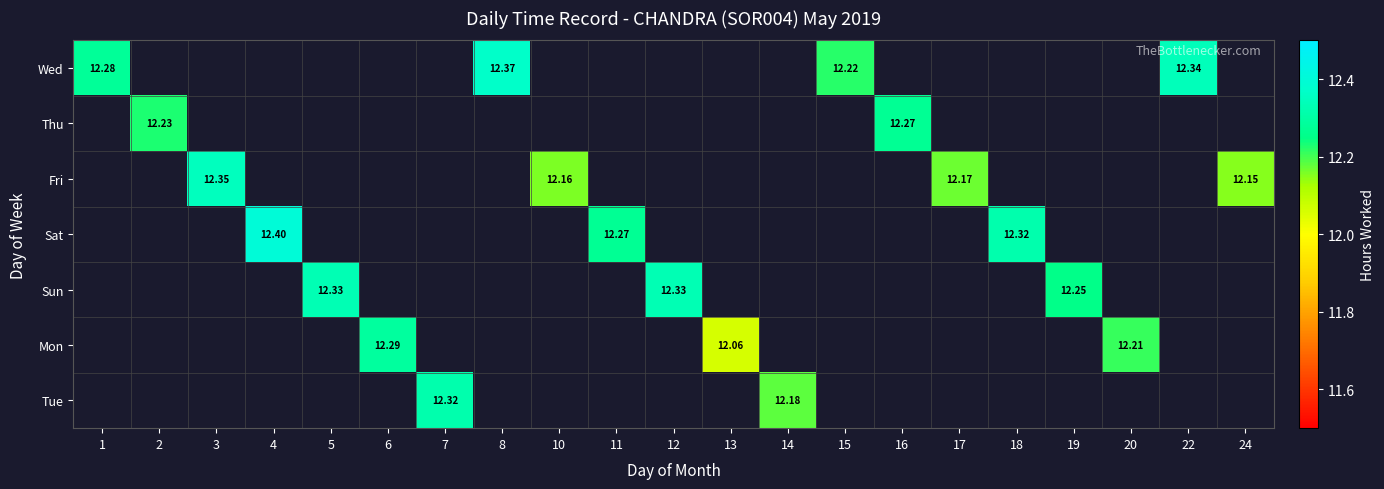

At how many categories does at least one series exceed 12?

21